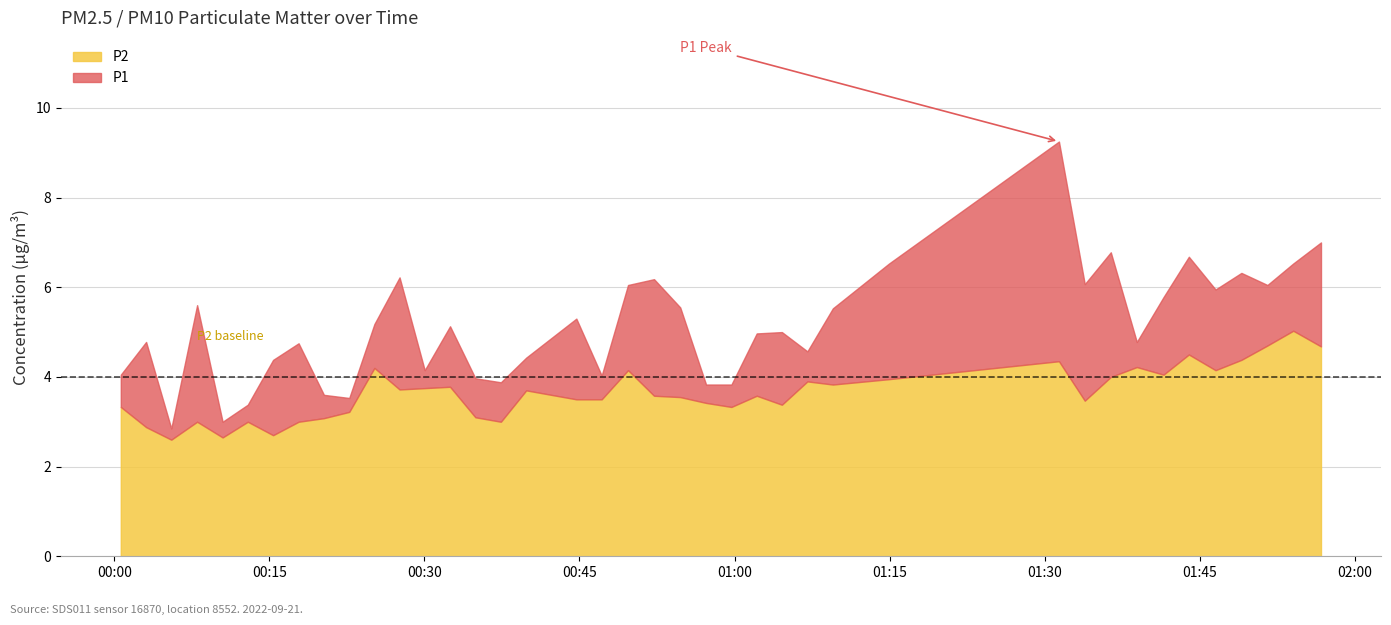

Is the value of P2 at 2022-09-21T00:32:29 greater than the value of P1 at 2022-09-21T01:54:03?

No